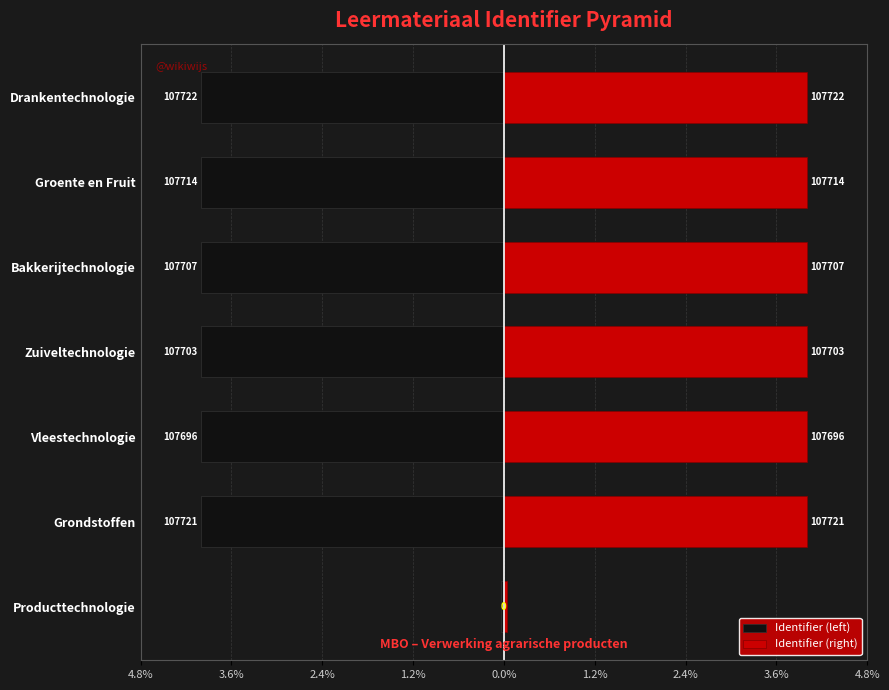

The value of Identifier (left) at 4.8% is -0.0. True or false?

True